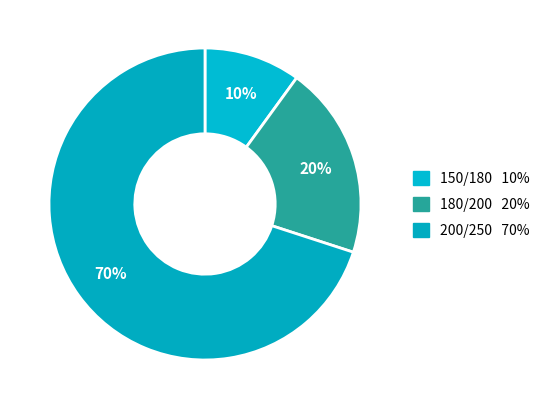

How many segments does this pie chart have?

3